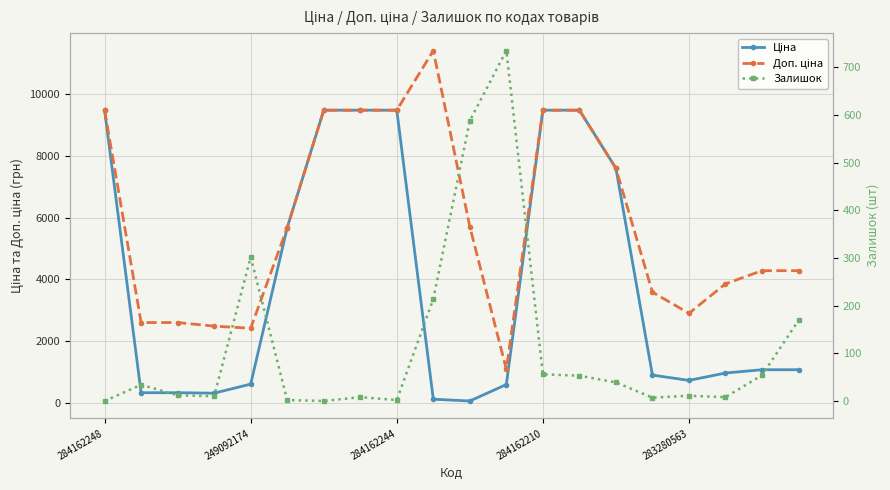

Reading left to right, extract all data points from this chart.

Ціна: 9480.1	324.8	324.8	310.3	603.7	5673.8	9480.1	9480.1	9480.1	114.1	57.0	589.9	9480.1	9480.1	7596.5	895.9	724.5	963.5	1069.8	1069.8
Доп. ціна: 9480.1	2598.3	2598.3	2482.4	2414.8	5673.8	9480.1	9480.1	9480.1	11410.0	5705.0	1081.7	9480.1	9480.1	7596.5	3583.6	2897.8	3854.0	4279.1	4279.1
Залишок: 0.0	34.0	12.0	10.0	302.0	2.0	0.0	8.0	2.0	214.0	588.0	735.0	56.0	53.0	39.0	7.0	11.0	8.0	54.0	169.0